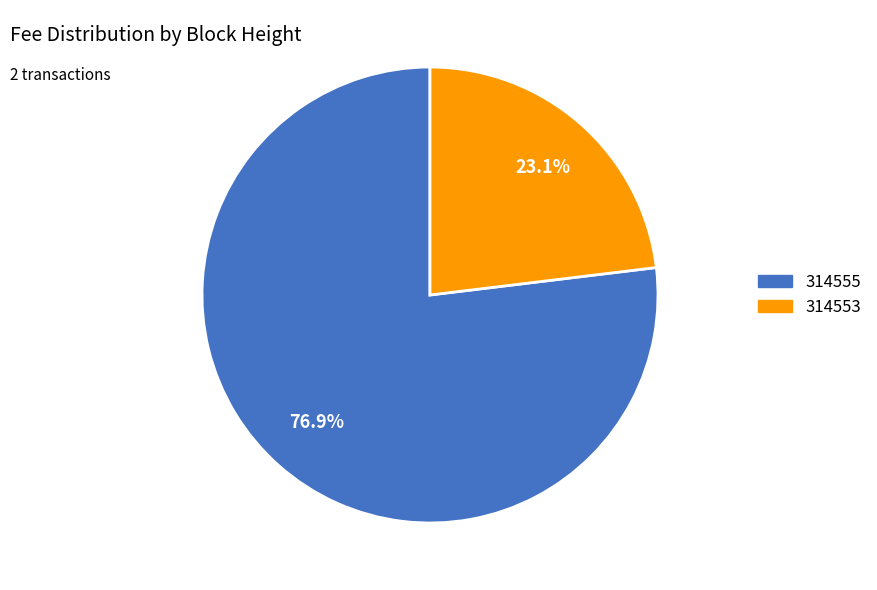

True or false: 314555 accounts for 14% of the total.

False